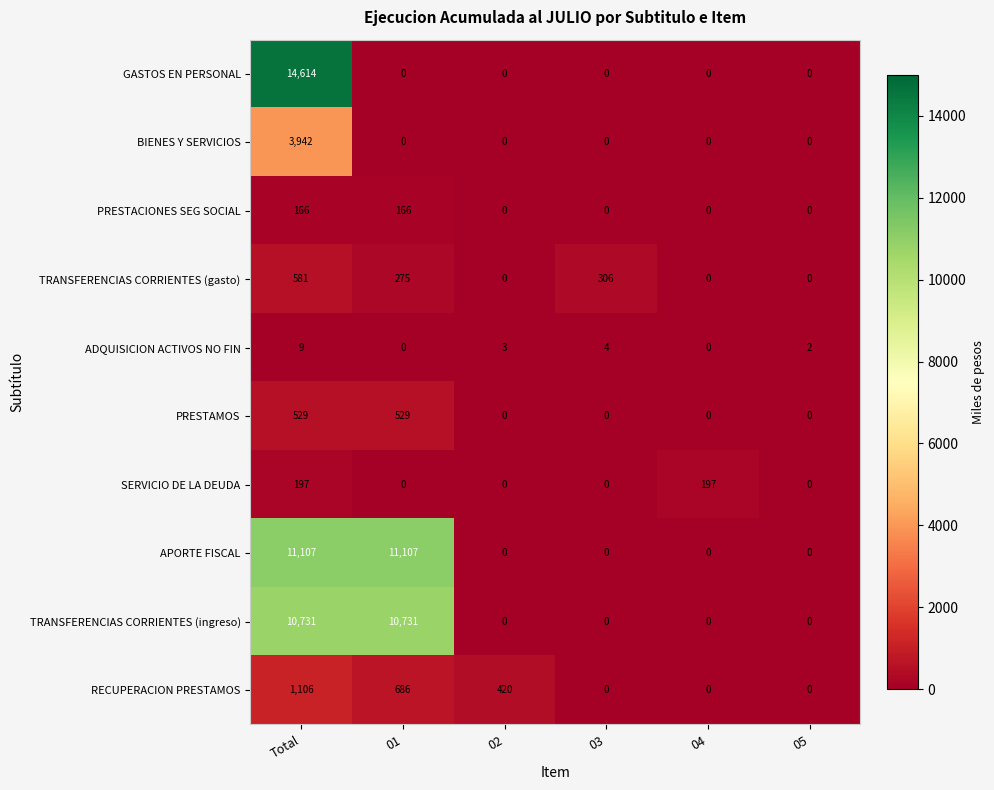

List the series in order of their peak value, highest first.

GASTOS EN PERSONAL, APORTE FISCAL, TRANSFERENCIAS CORRIENTES (ingreso), BIENES Y SERVICIOS, RECUPERACION PRESTAMOS, TRANSFERENCIAS CORRIENTES (gasto), PRESTAMOS, SERVICIO DE LA DEUDA, PRESTACIONES SEG SOCIAL, ADQUISICION ACTIVOS NO FIN